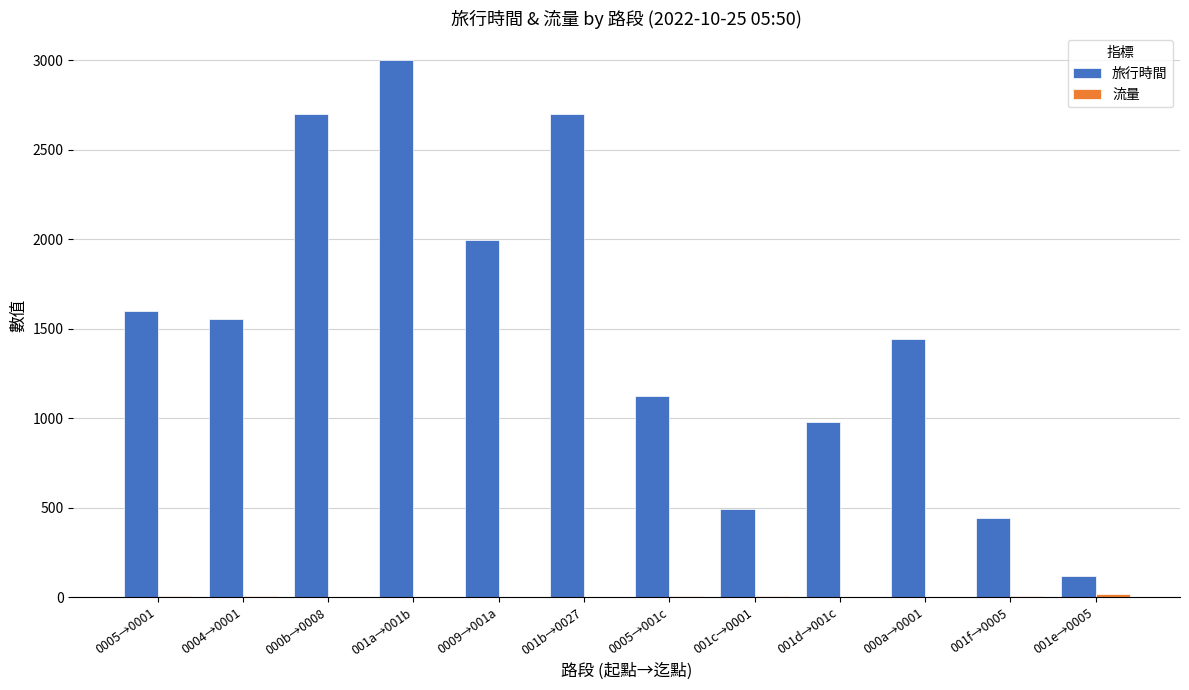

Which series has the largest total across all categories?

旅行時間